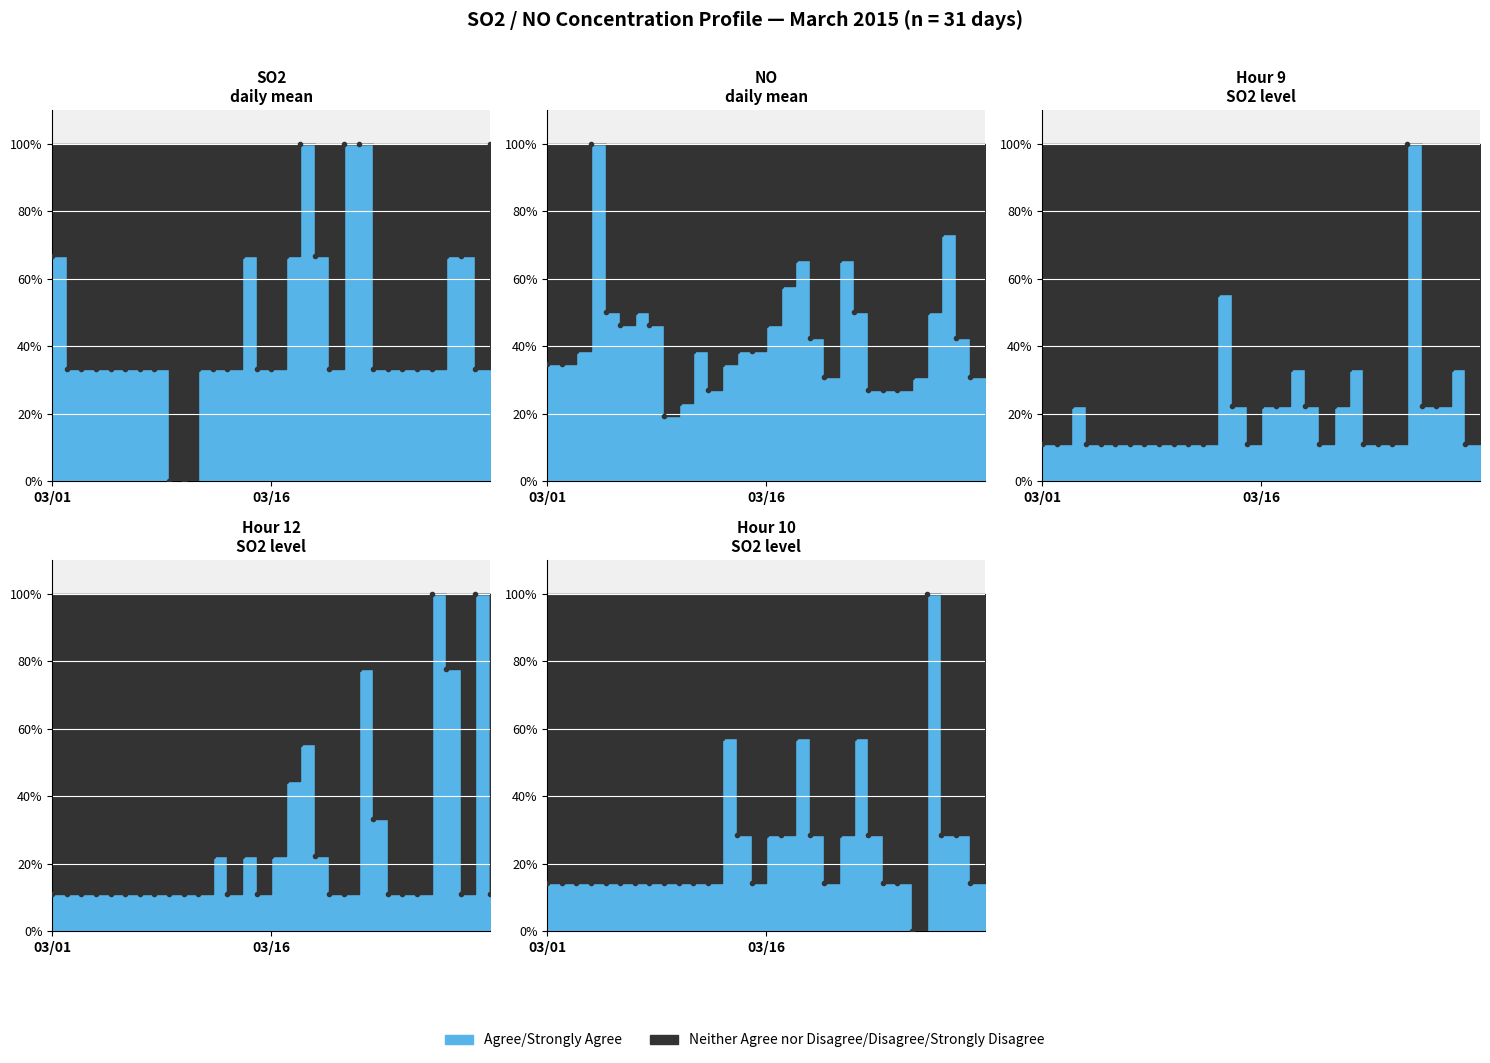

What is the highest value of the hour12 SO2 series?

100.0